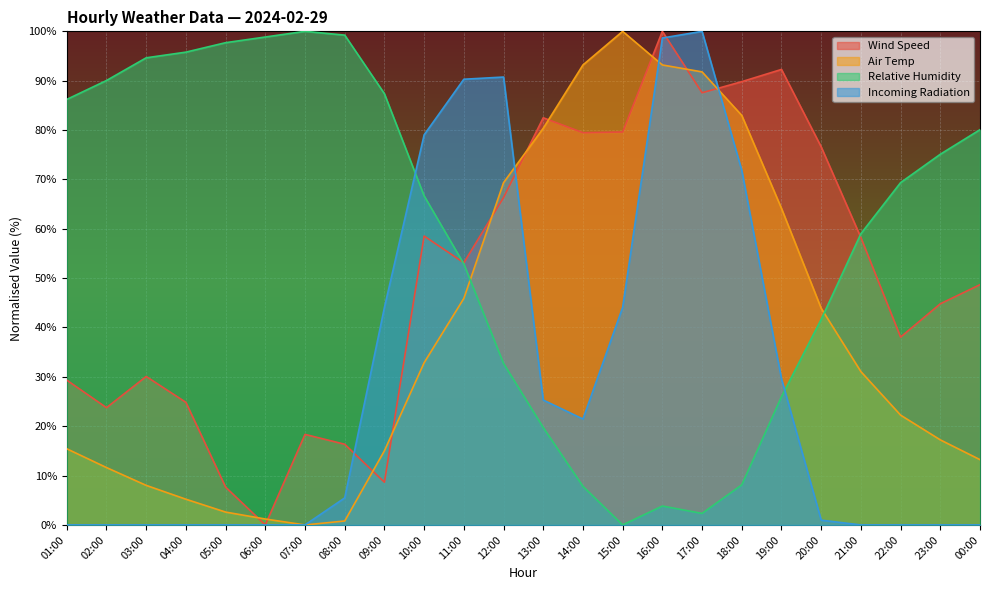

What is the average value of the Incoming Radiation series?

29.2